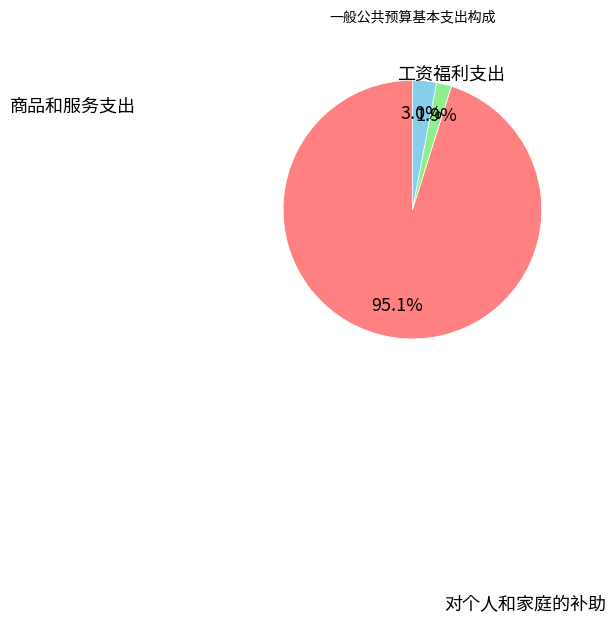

The 商品和服务支出 slice represents 1% of the pie. True or false?

False